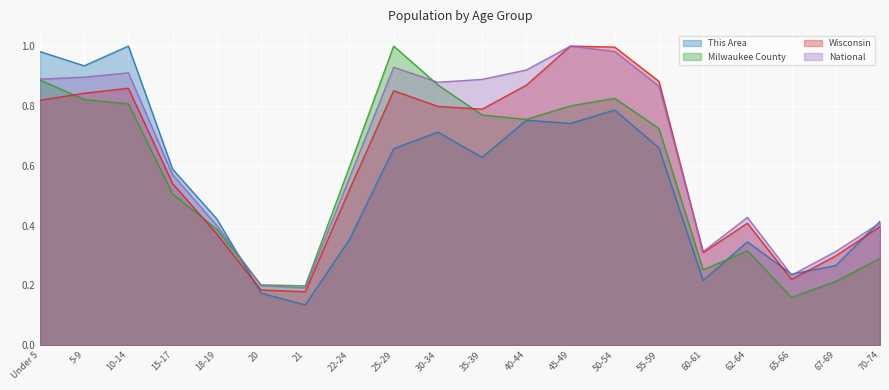

At 35-39, list the series in order from largest to smallest.

National, Wisconsin, Milwaukee County, This Area